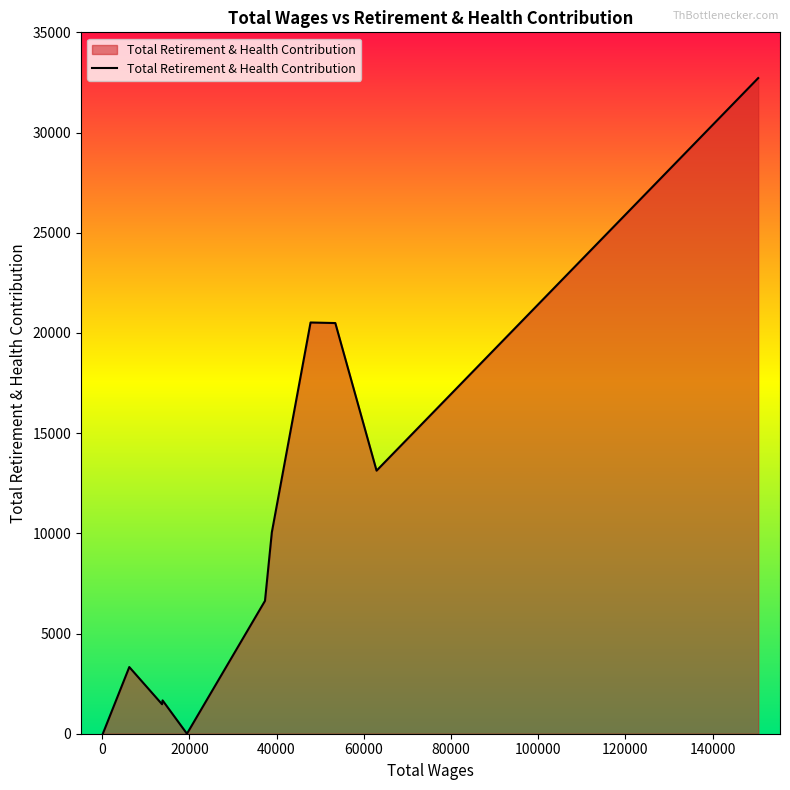

What is the greatest value displayed?

32717